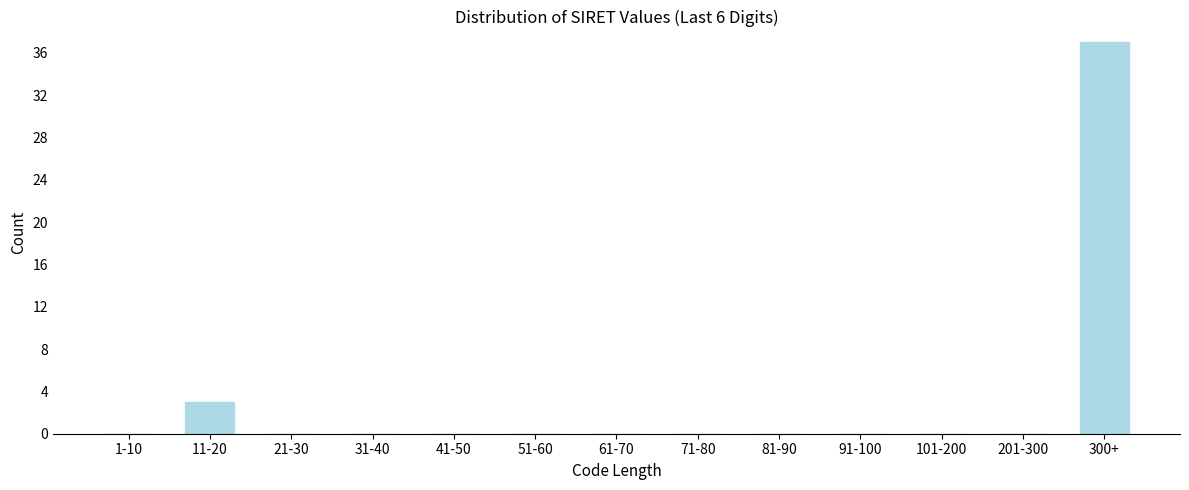

Reading left to right, what are all the values shown in this chart?

1-10=0	11-20=3	21-30=0	31-40=0	41-50=0	51-60=0	61-70=0	71-80=0	81-90=0	91-100=0	101-200=0	201-300=0	300+=37